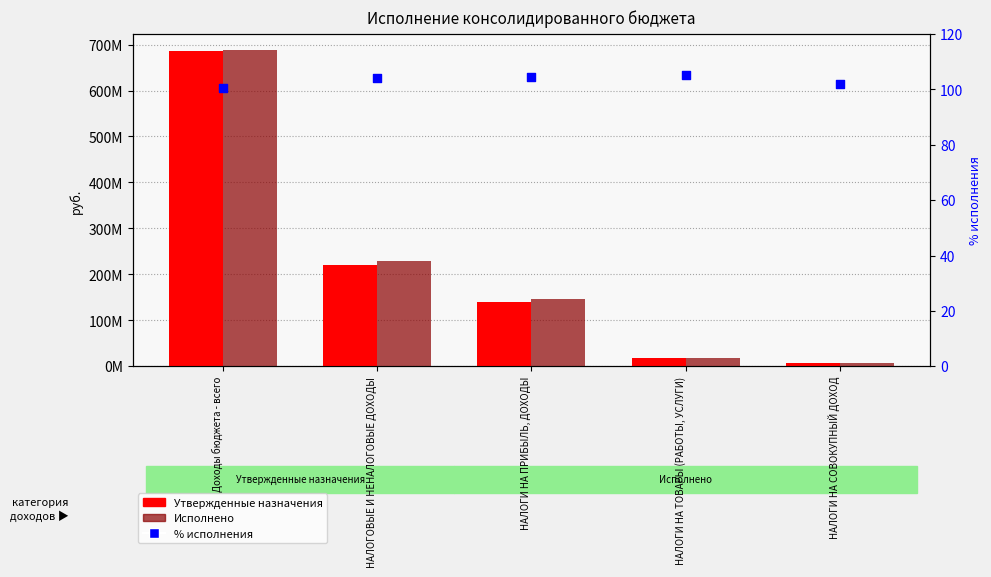

At how many categories does at least one series exceed 452095462?

1